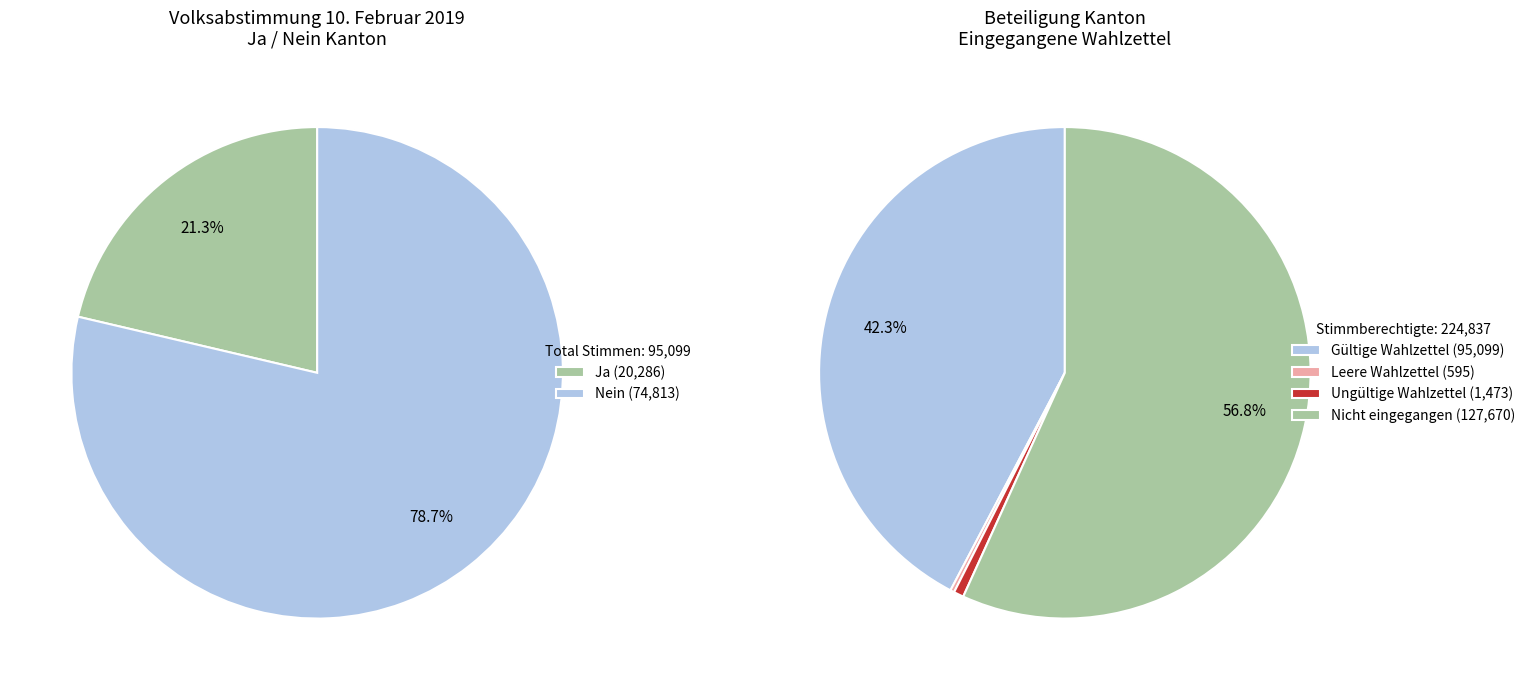

To the nearest percent, what percentage of the pie is Nein?

79%